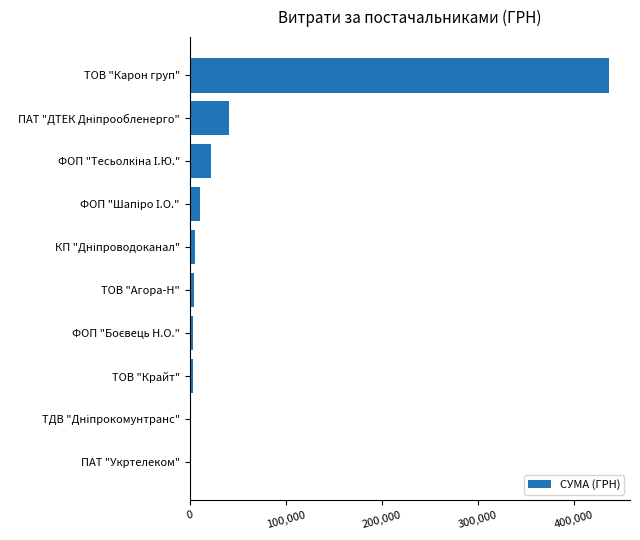

True or false: the data shows 436580.3 at ТОВ "Карон груп".

True